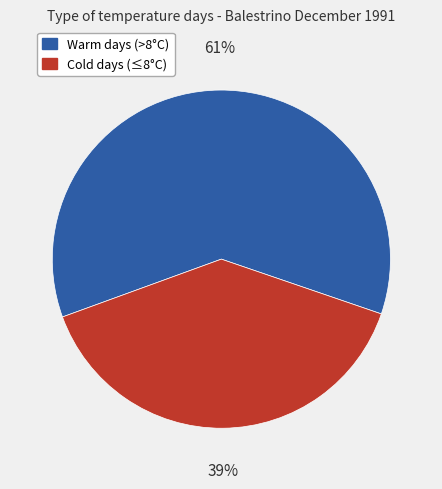

To the nearest percent, what is the difference between the largest and smallest slice percentages?

22%